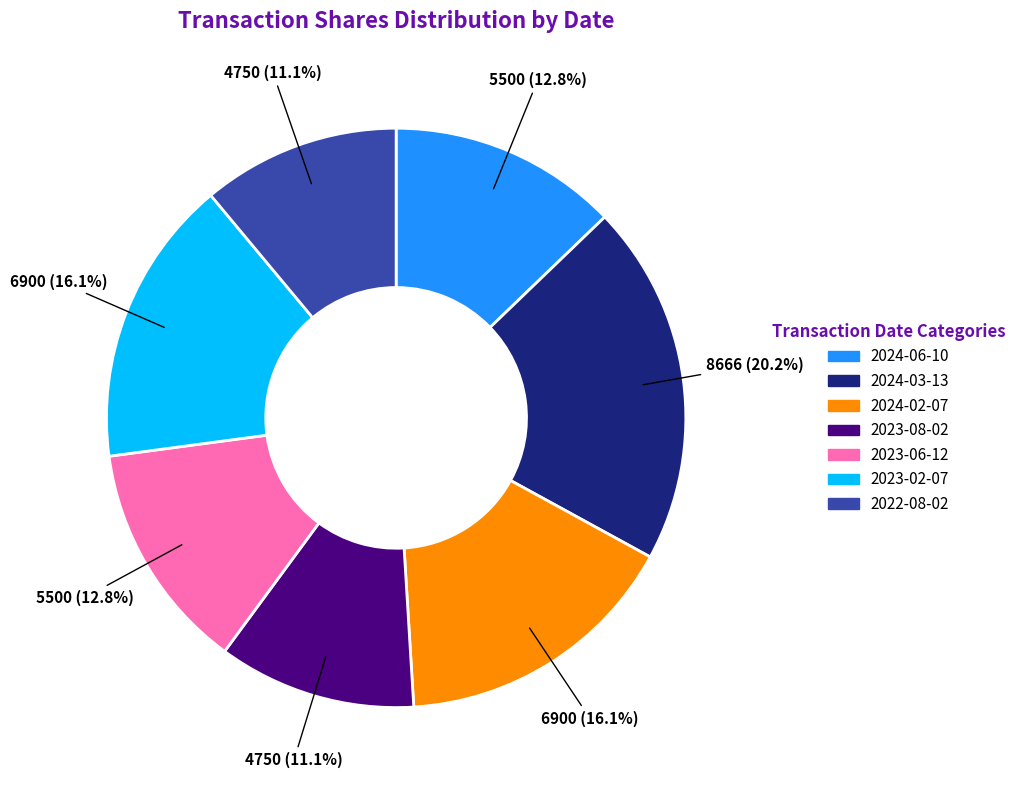

The 2022-08-02 slice represents 11% of the pie. True or false?

True